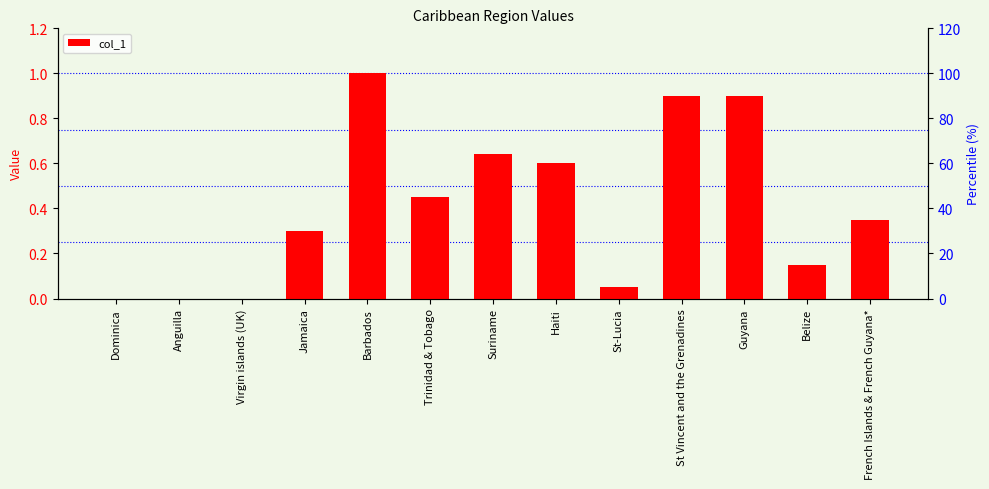

What is the average value?

0.4